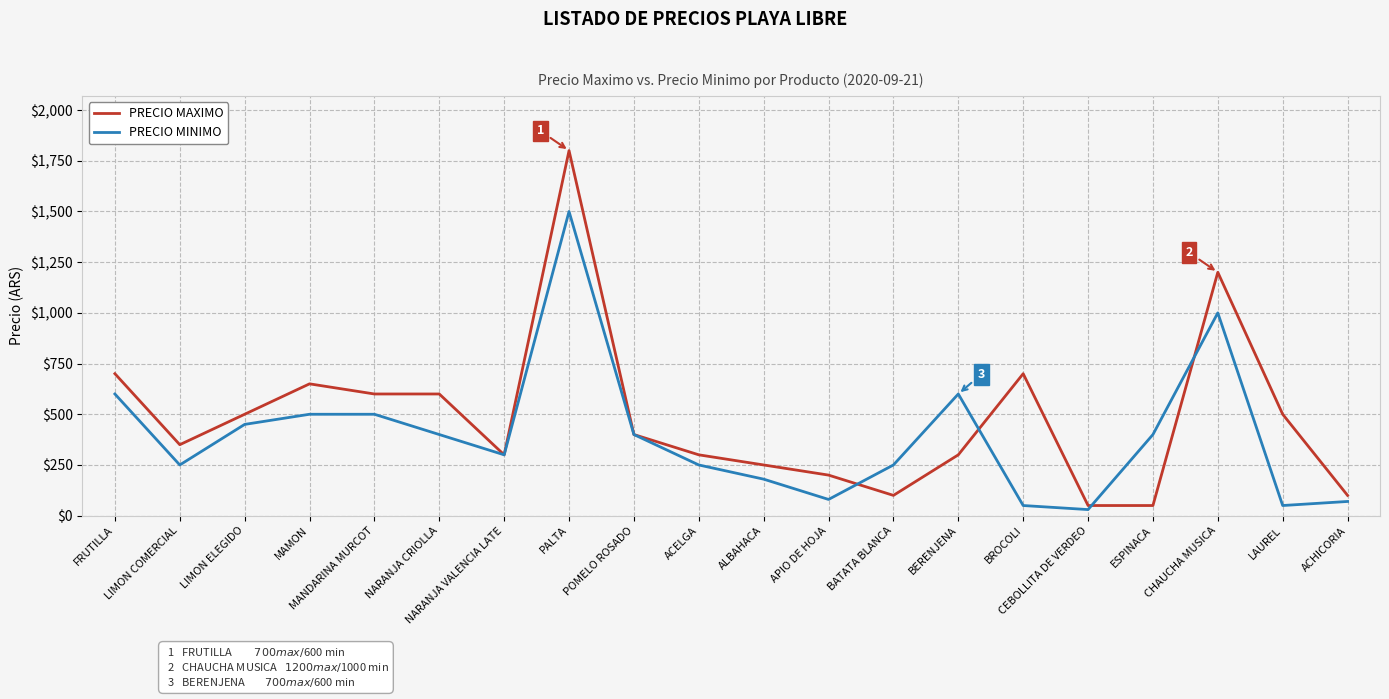

What are all the series names shown in the legend?

PRECIO MAXIMO, PRECIO MINIMO